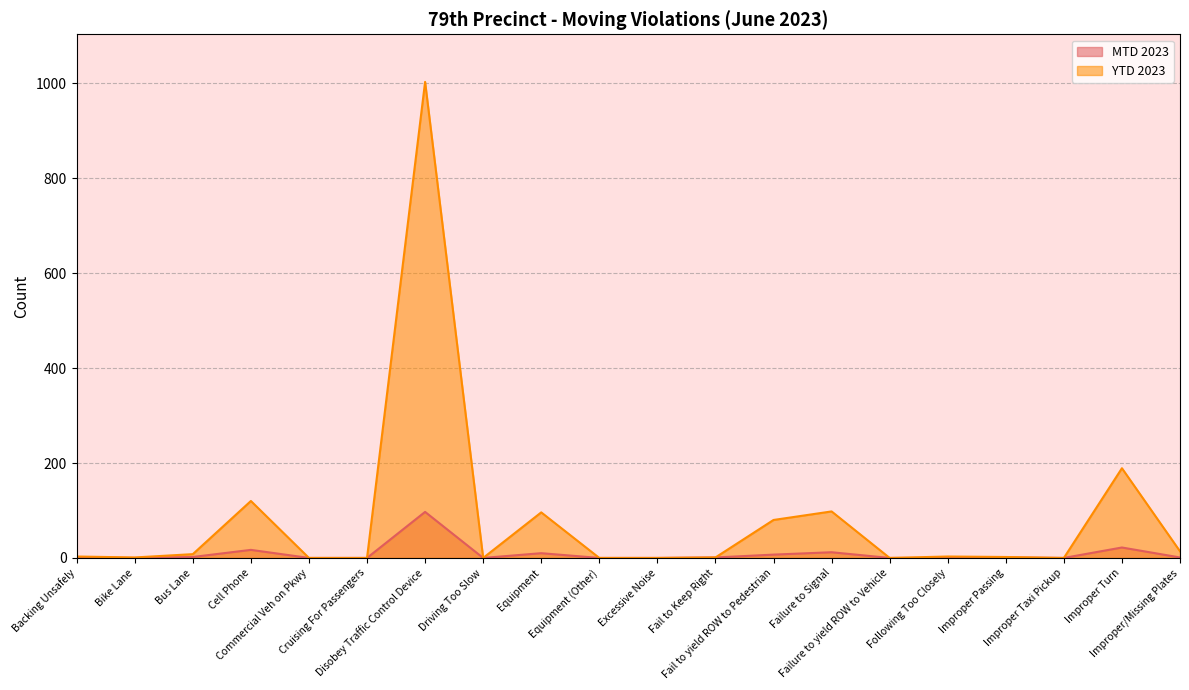

The value of MTD 2023 at Fail to yield ROW to Pedestrian is 7. True or false?

True